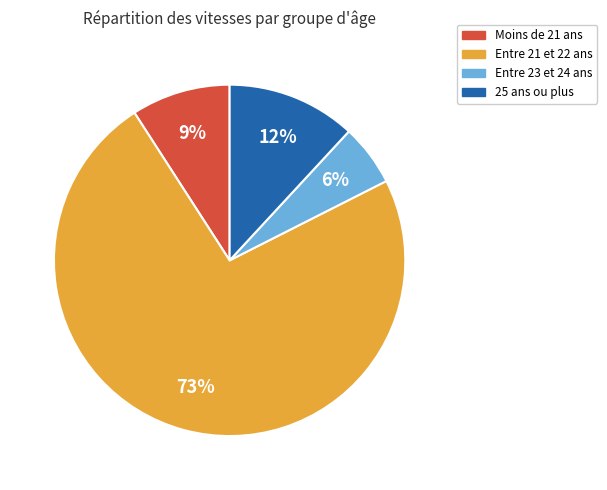

Is there any slice that represents more than half of the pie?

Yes